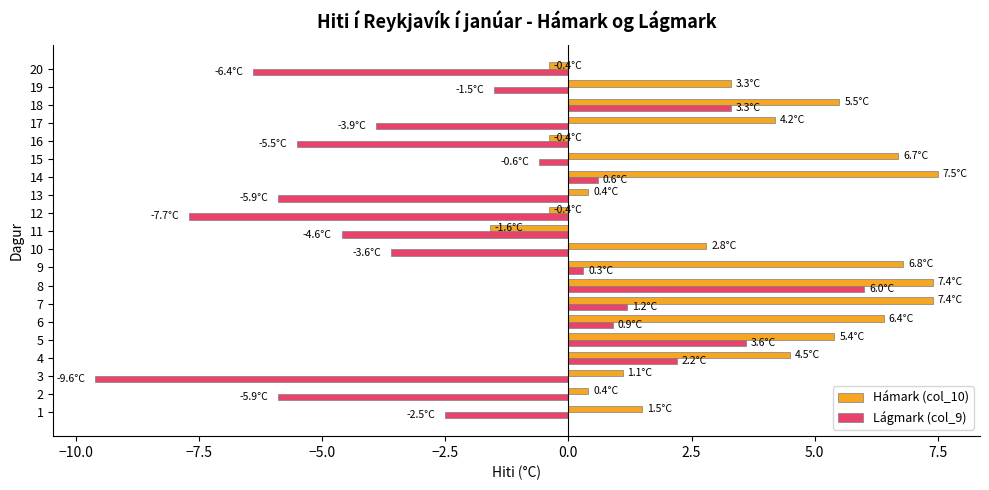

At which category is the sum across all series the highest?

8